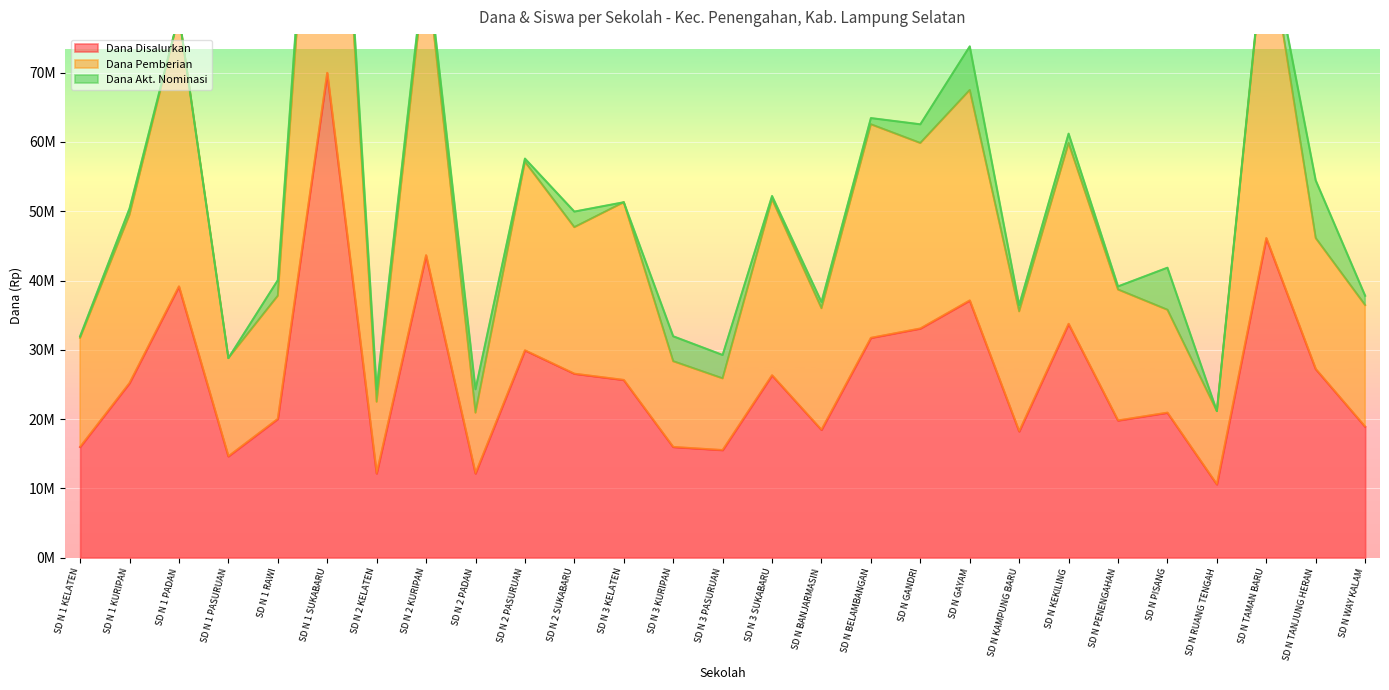

Between SD N PENENGAHAN and SD N GAYAM, which is larger?

SD N GAYAM